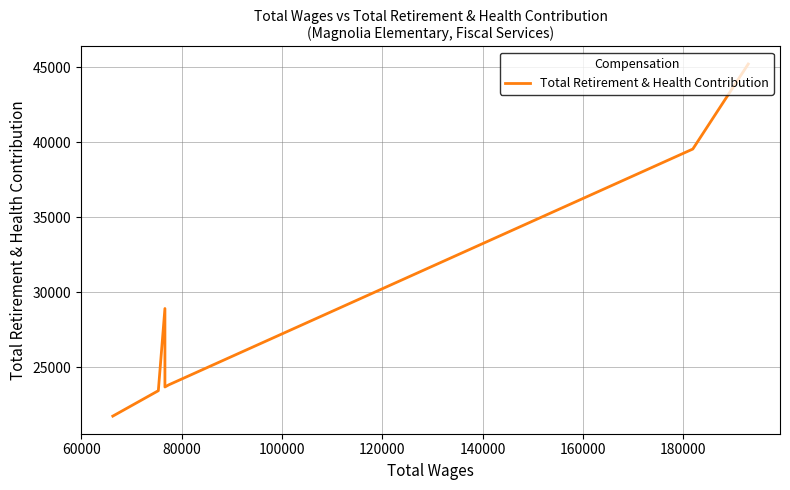

Is it true that the value at 100000 is 13266?

False